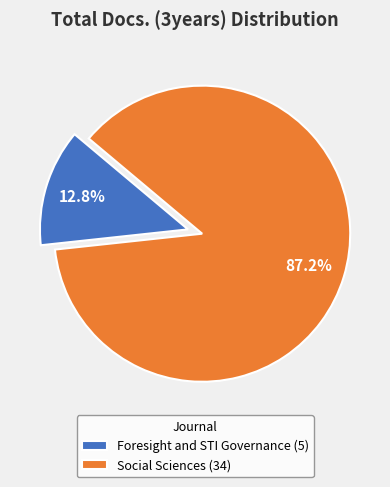

To the nearest percent, what is the average slice percentage?

50%